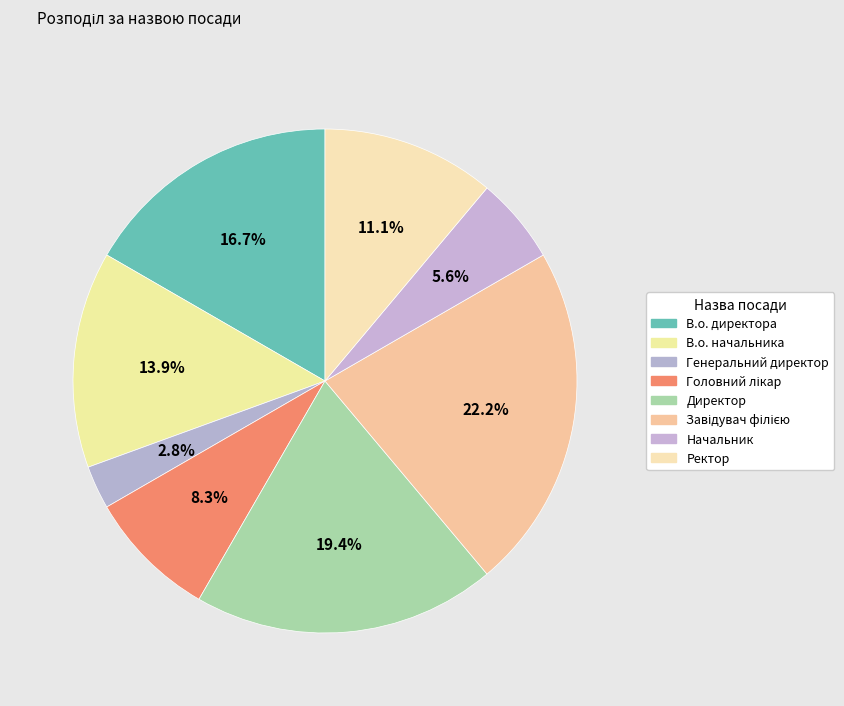

What percentage is the Завідувач філією slice, to the nearest percent?

22%